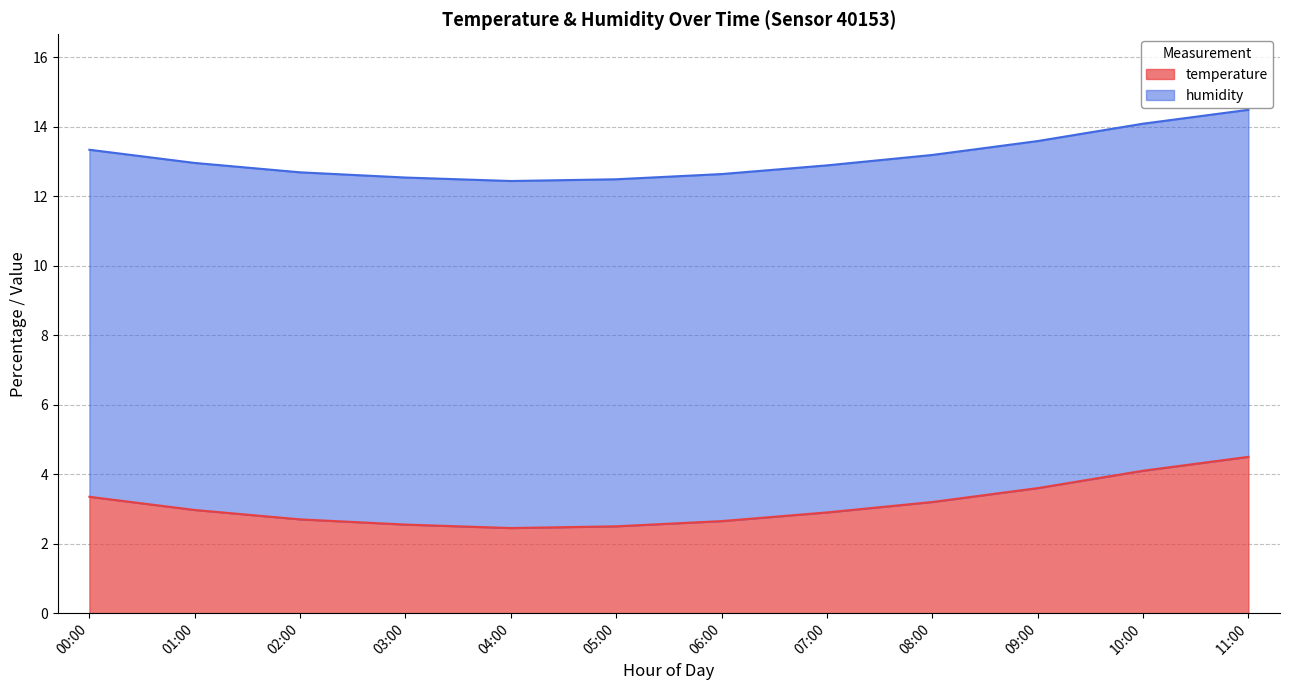

Between 07:00 and 10:00, which is larger?

10:00